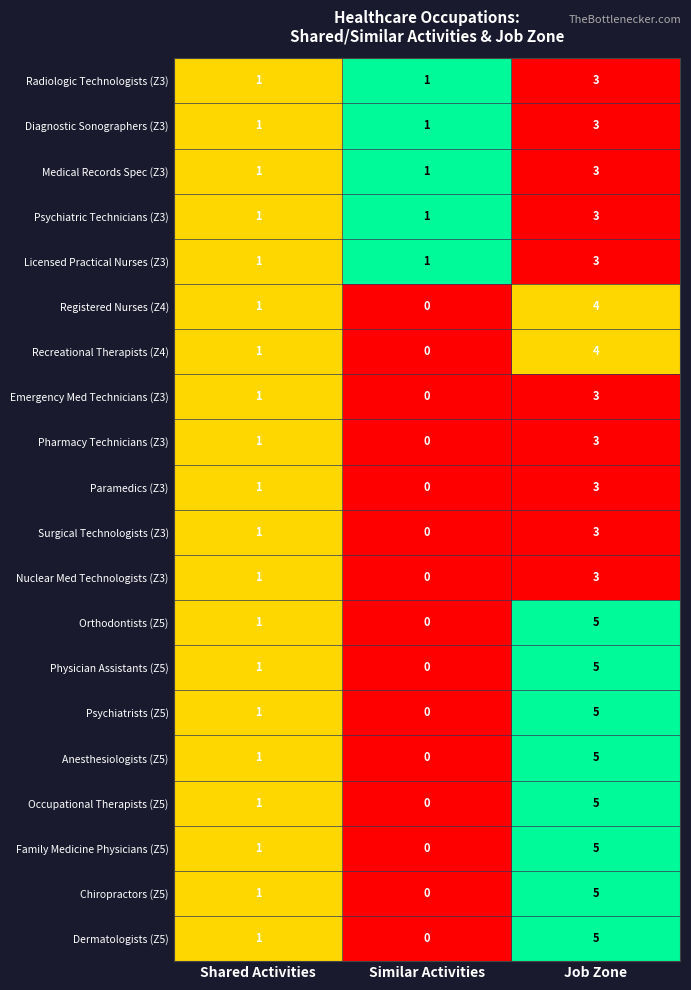

What is the total value across all series at Similar Activities?

5